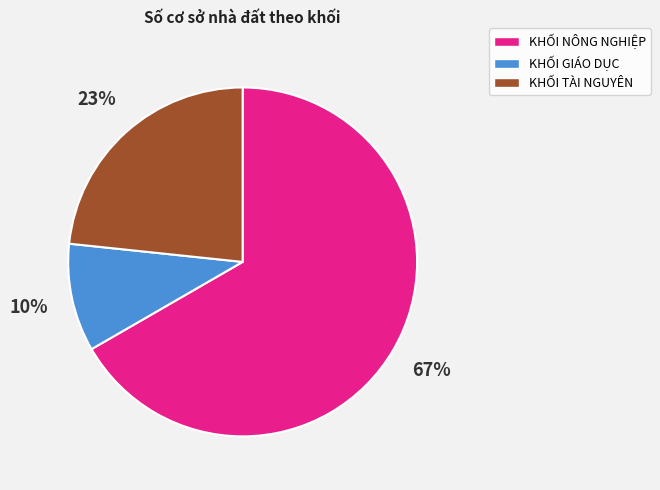

Which category has the smallest portion of the pie?

KHỐI GIÁO DỤC